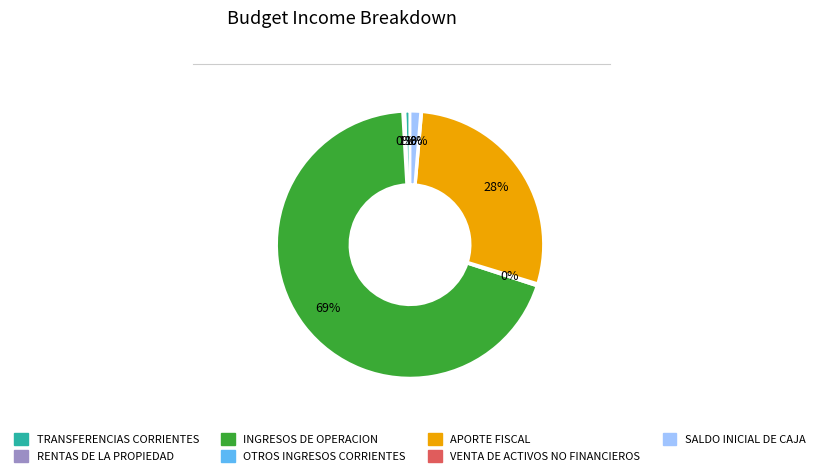

What is the majority slice?

INGRESOS DE OPERACION